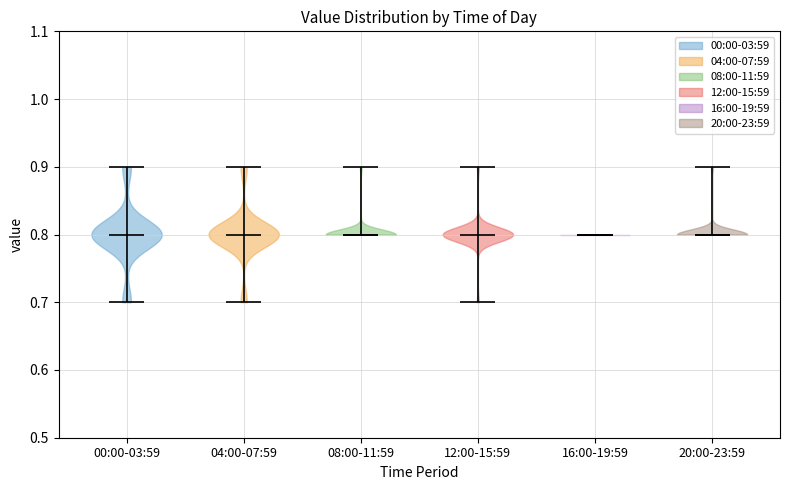

What is the highest point the violin for 08:00-11:59 reaches on the y-axis? The values are not printed on the chart, so give them approximately, as read against the axis.

0.9